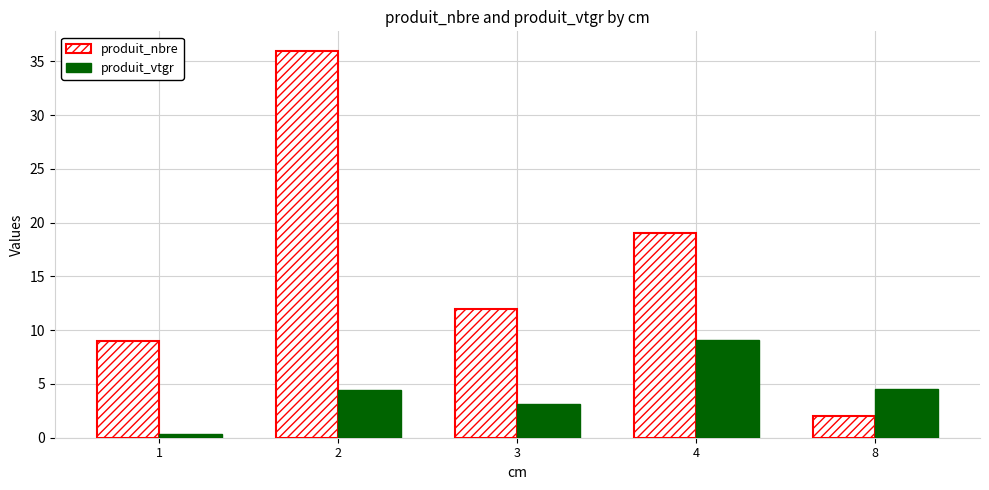

At how many categories does at least one series exceed 6?

4